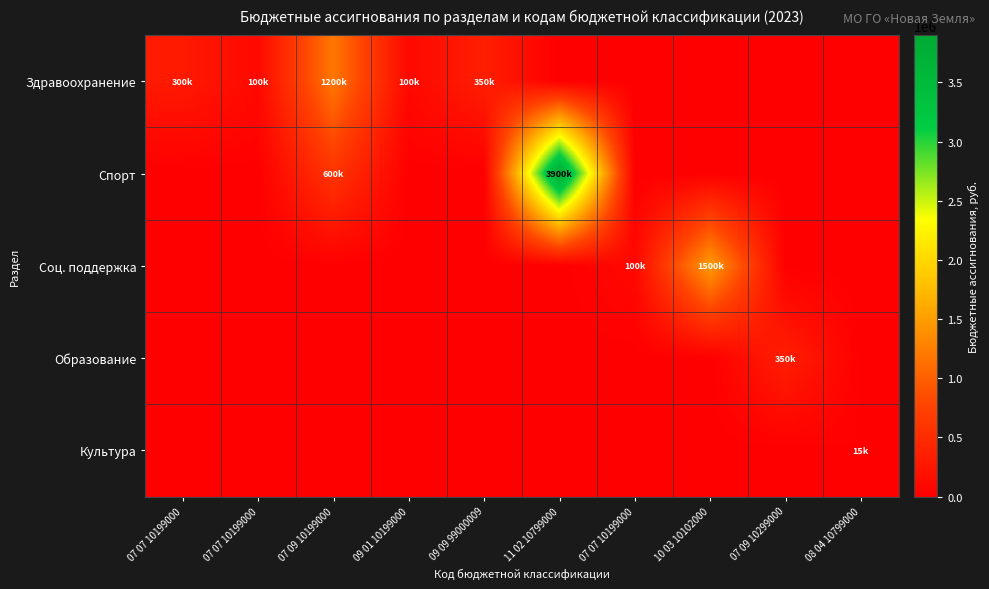

Which series has the widest spread of values?

Спорт